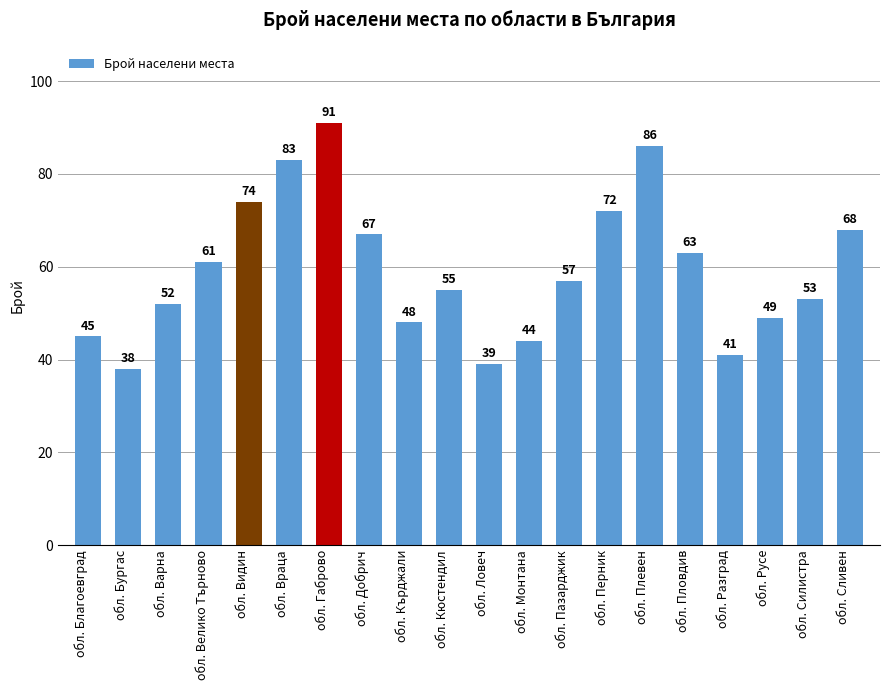

Is it true that the value at обл. Монтана is 58?

False